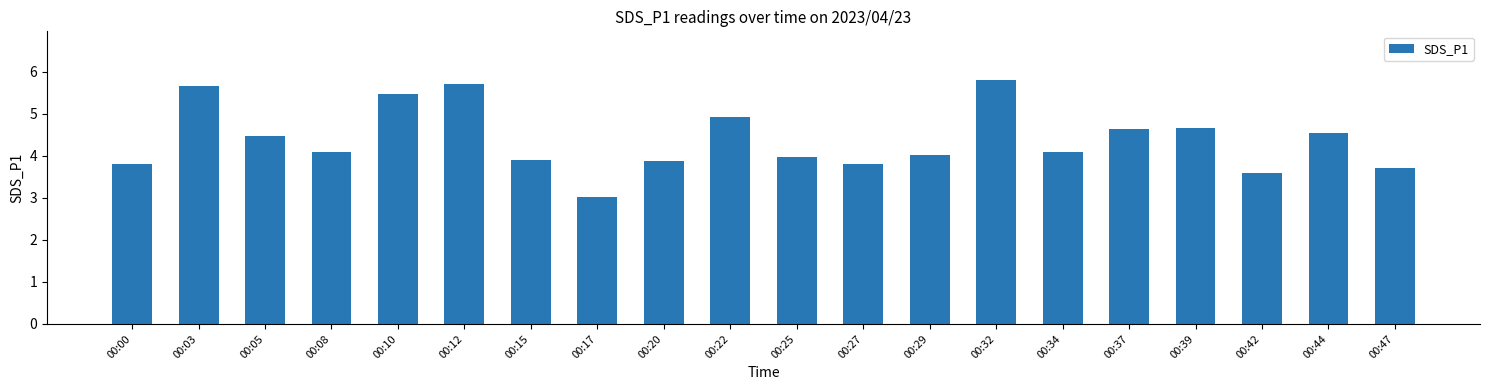

Does the chart contain stacked bars?

No